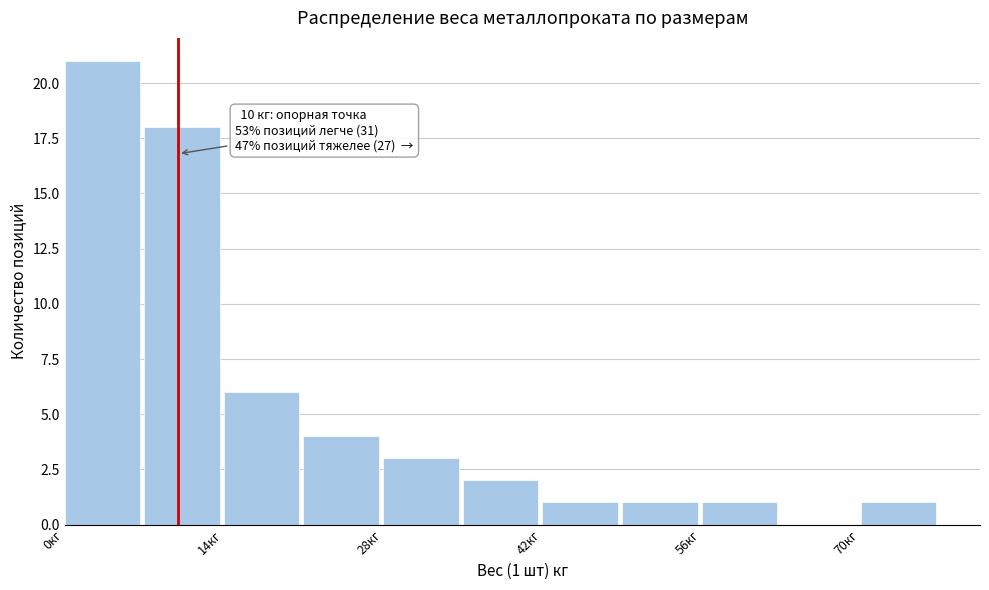

Read against the x-axis, roughly where is the centre of the tallest bar?

4